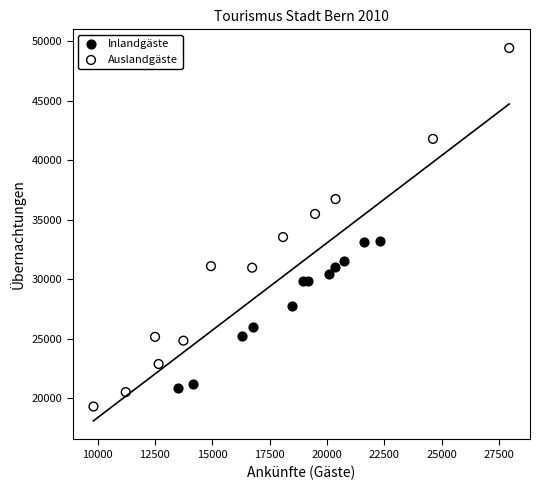

Which series reaches the maximum Y coordinate?

Auslandgäste